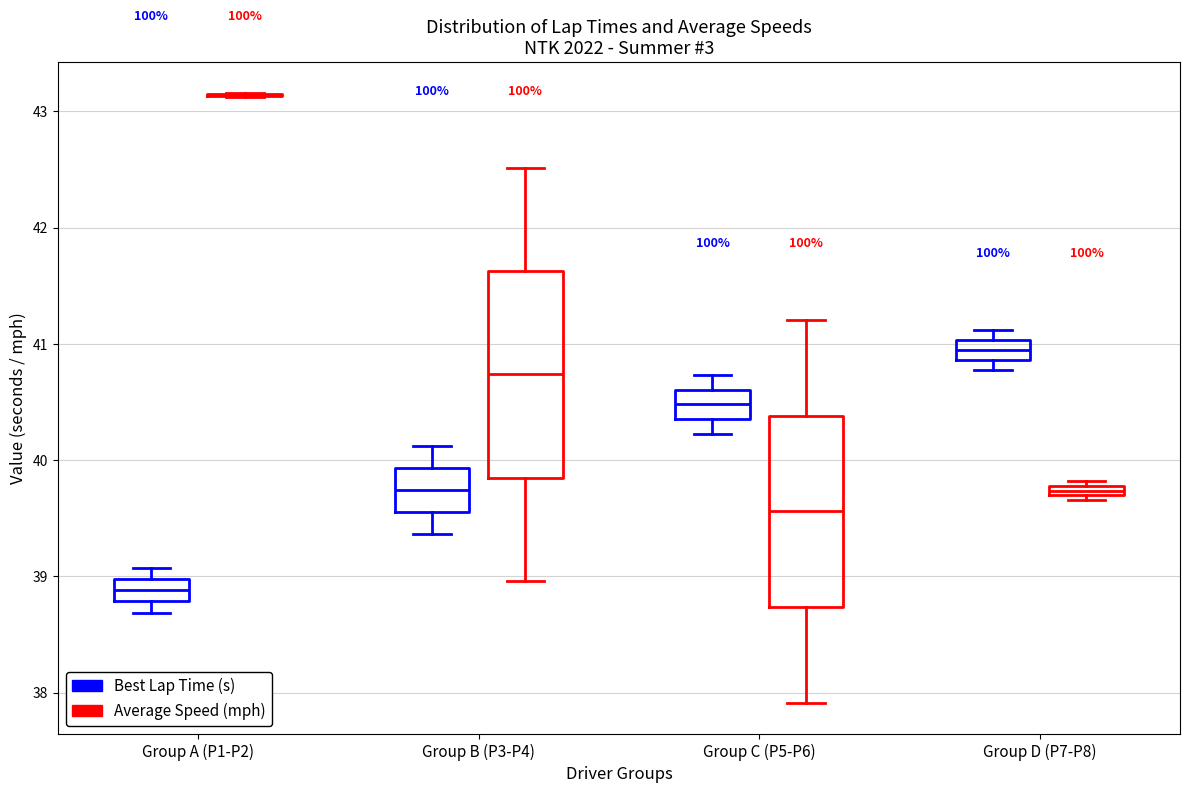

Where does the median line of the box for Group A (P1-P2) (Best Lap Time (s)) sit on the y-axis? The values are not printed on the chart, so give them approximately, as read against the axis.

38.9